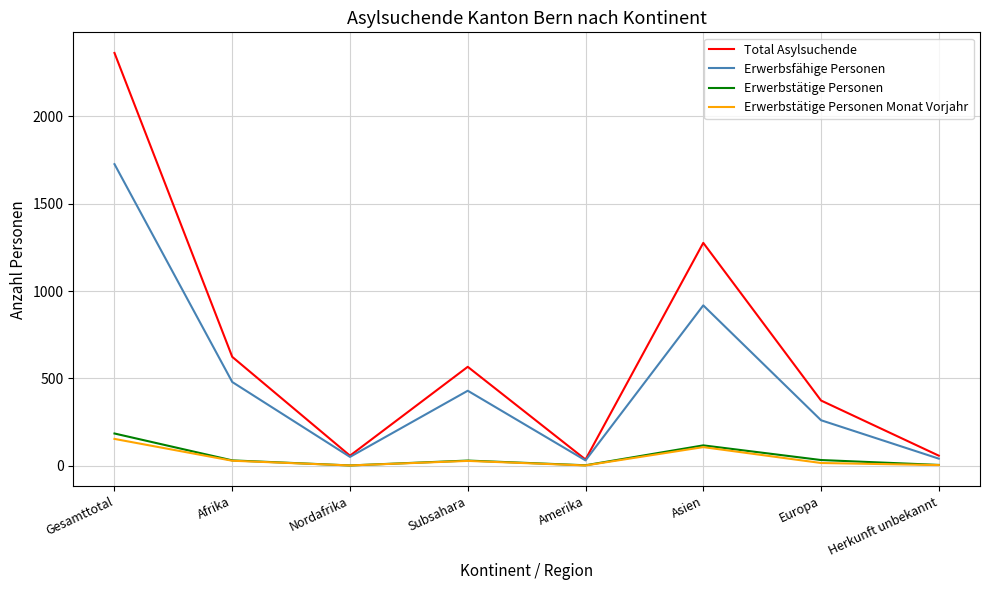

The Erwerbstätige Personen Monat Vorjahr series shows 3 at Herkunft unbekannt. True or false?

True